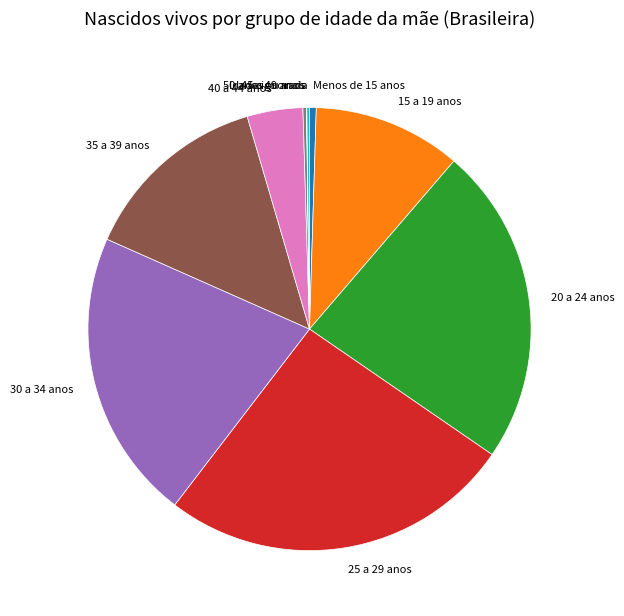

Which slice is the largest?

25 a 29 anos